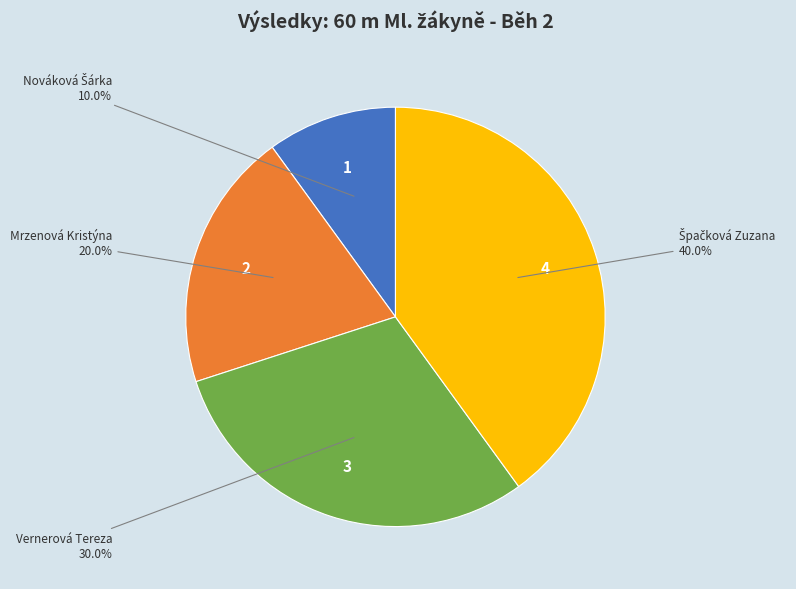

Is there any slice that represents more than half of the pie?

No